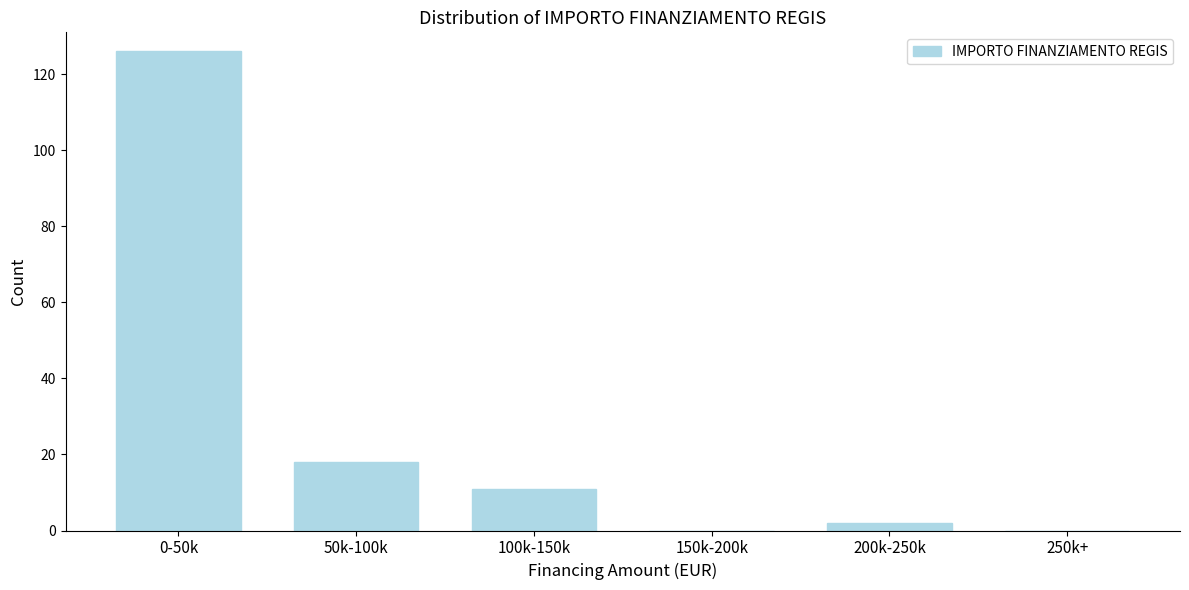

Reading right to left, transcribe all the data shown in this chart.

250k+=0	200k-250k=2	150k-200k=0	100k-150k=11	50k-100k=18	0-50k=126